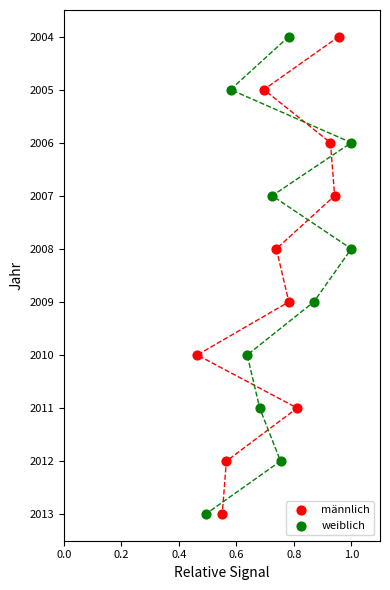

What are all the series names shown in the legend?

männlich, weiblich